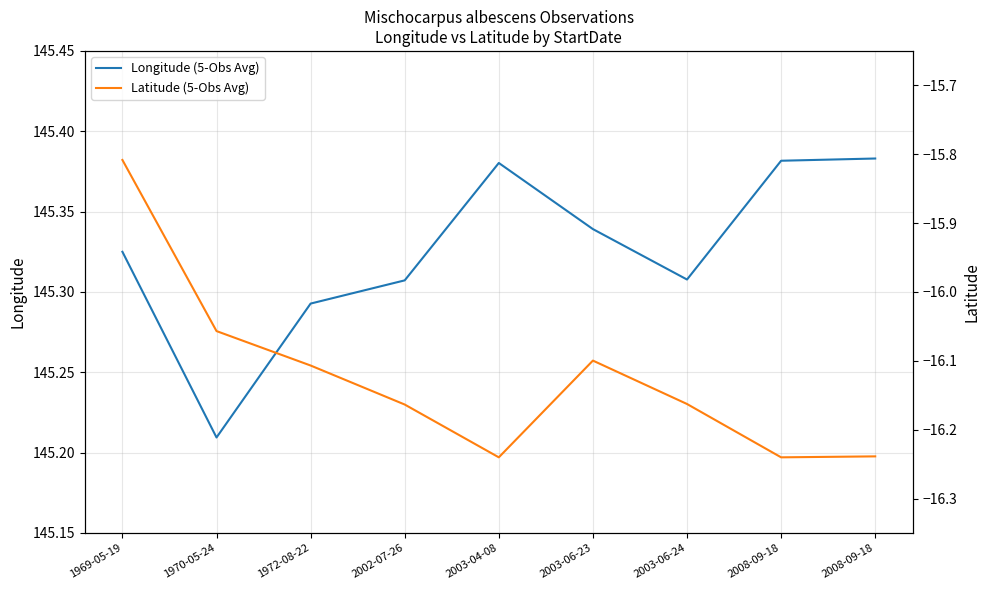

True or false: Latitude (5-Obs Avg) and Longitude (5-Obs Avg) intersect in this chart.

False